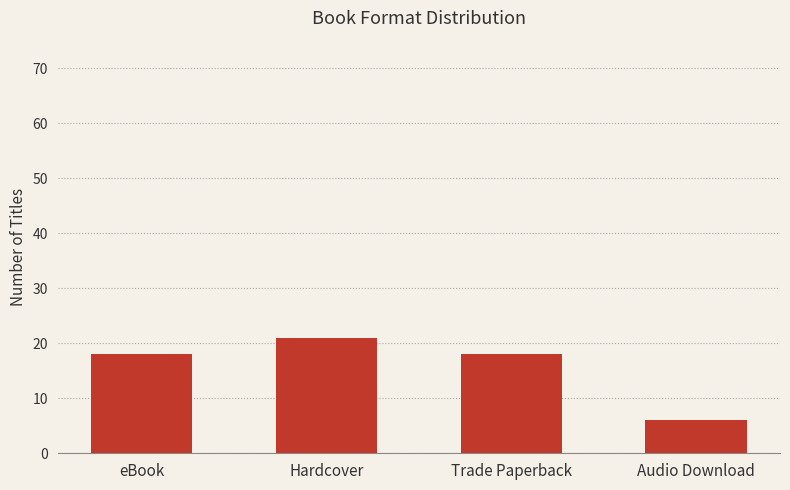

What value does the data have at Hardcover, to the nearest 10?

20